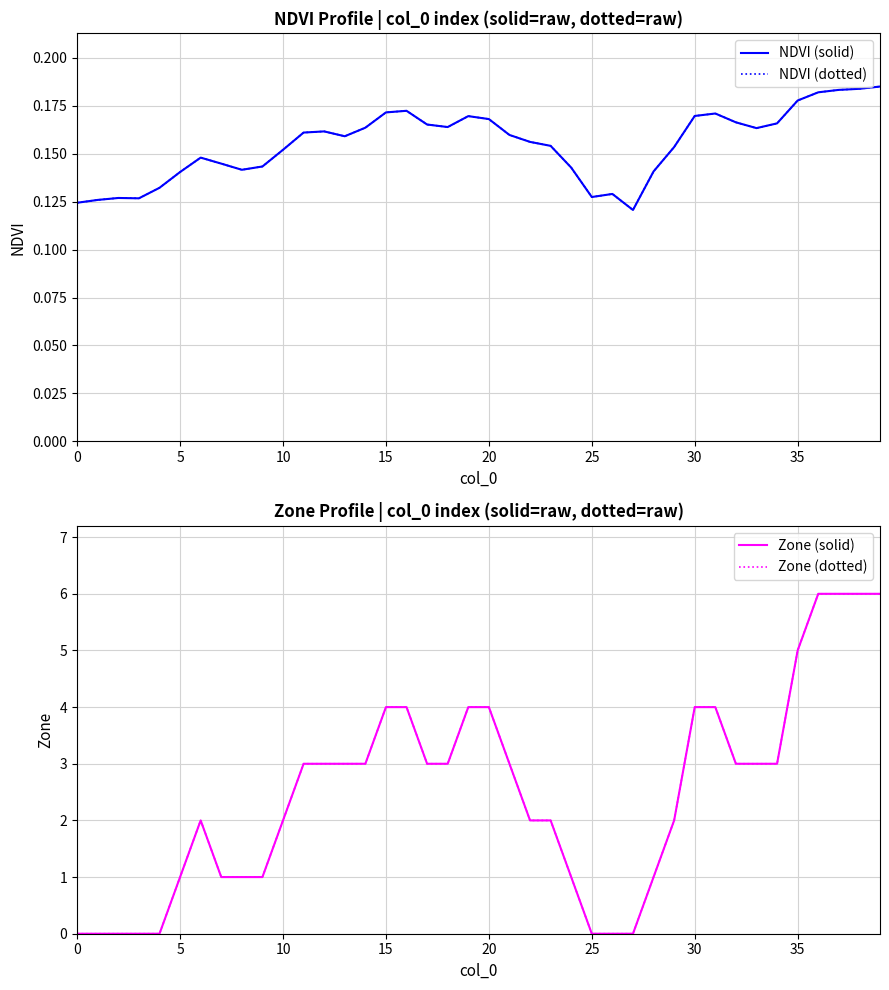

What is the sum of all NDVI (solid) values?

6.2